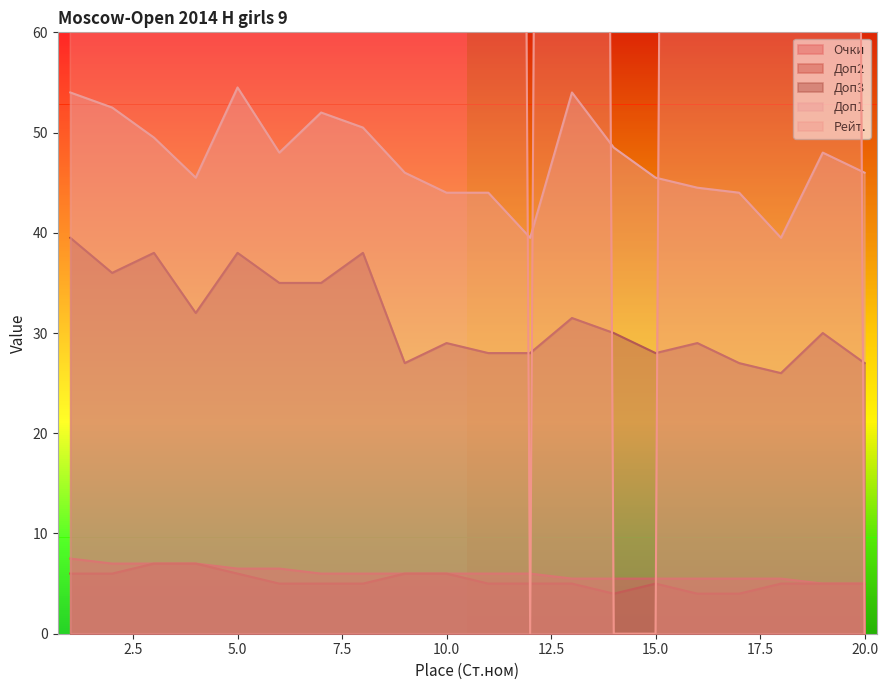

Where do Доп3 and Рейт. first cross each other?

11 and 12